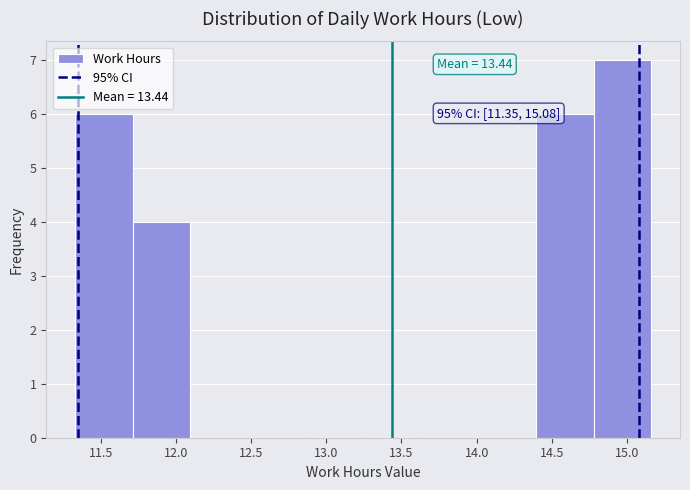

Which range on the x-axis has the tallest bar?

14.80 to 15.15